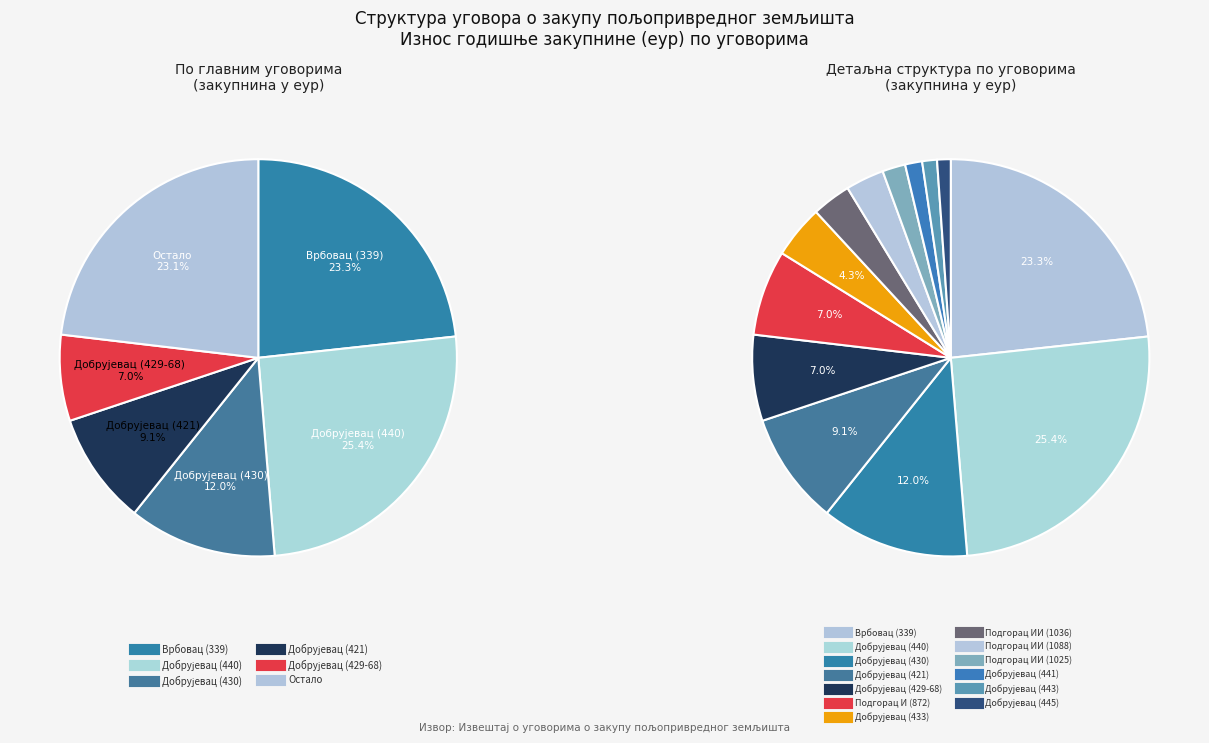

To the nearest percent, what percentage of the pie is Добрујевац (443)?

1%